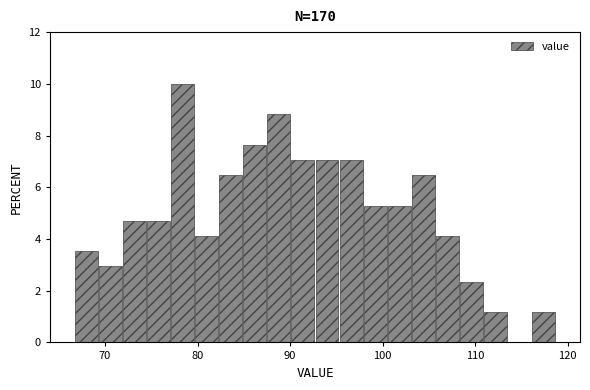

Read against the x-axis, roughly where is the centre of the tallest bar?

78